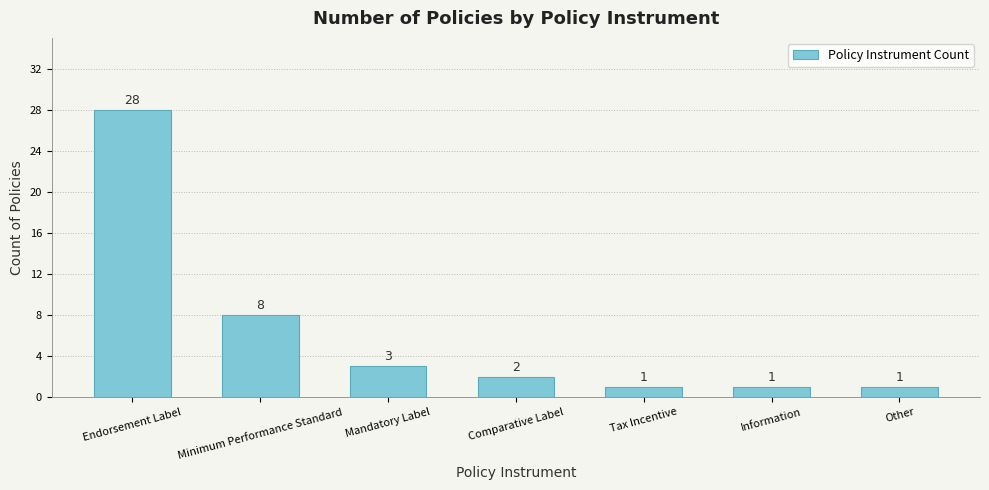

True or false: the data shows 1 at Other.

True